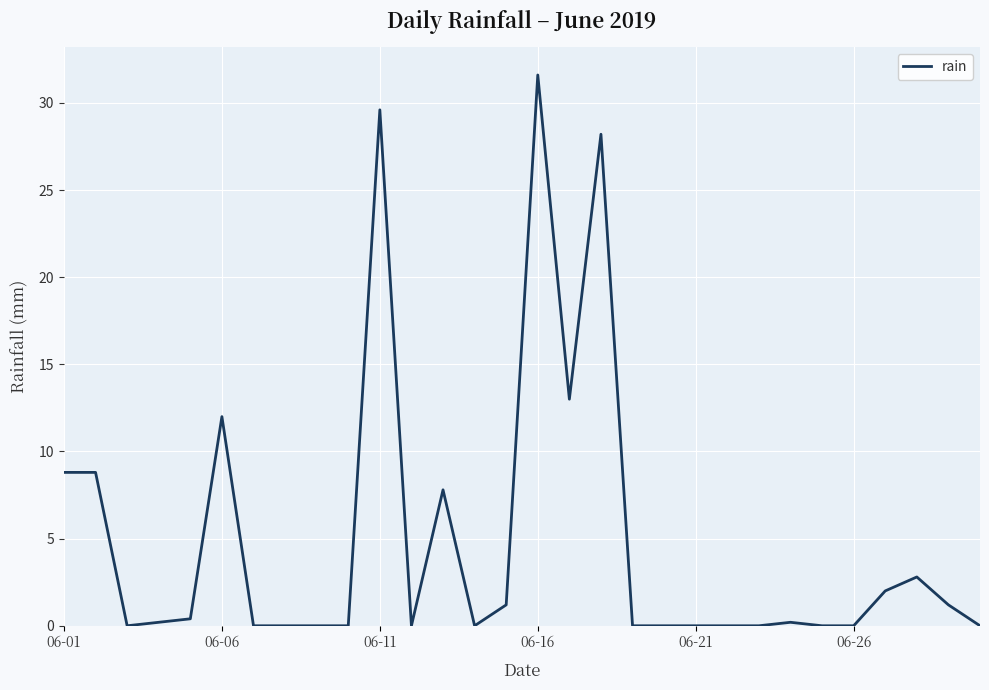

What is the greatest value displayed?

31.6